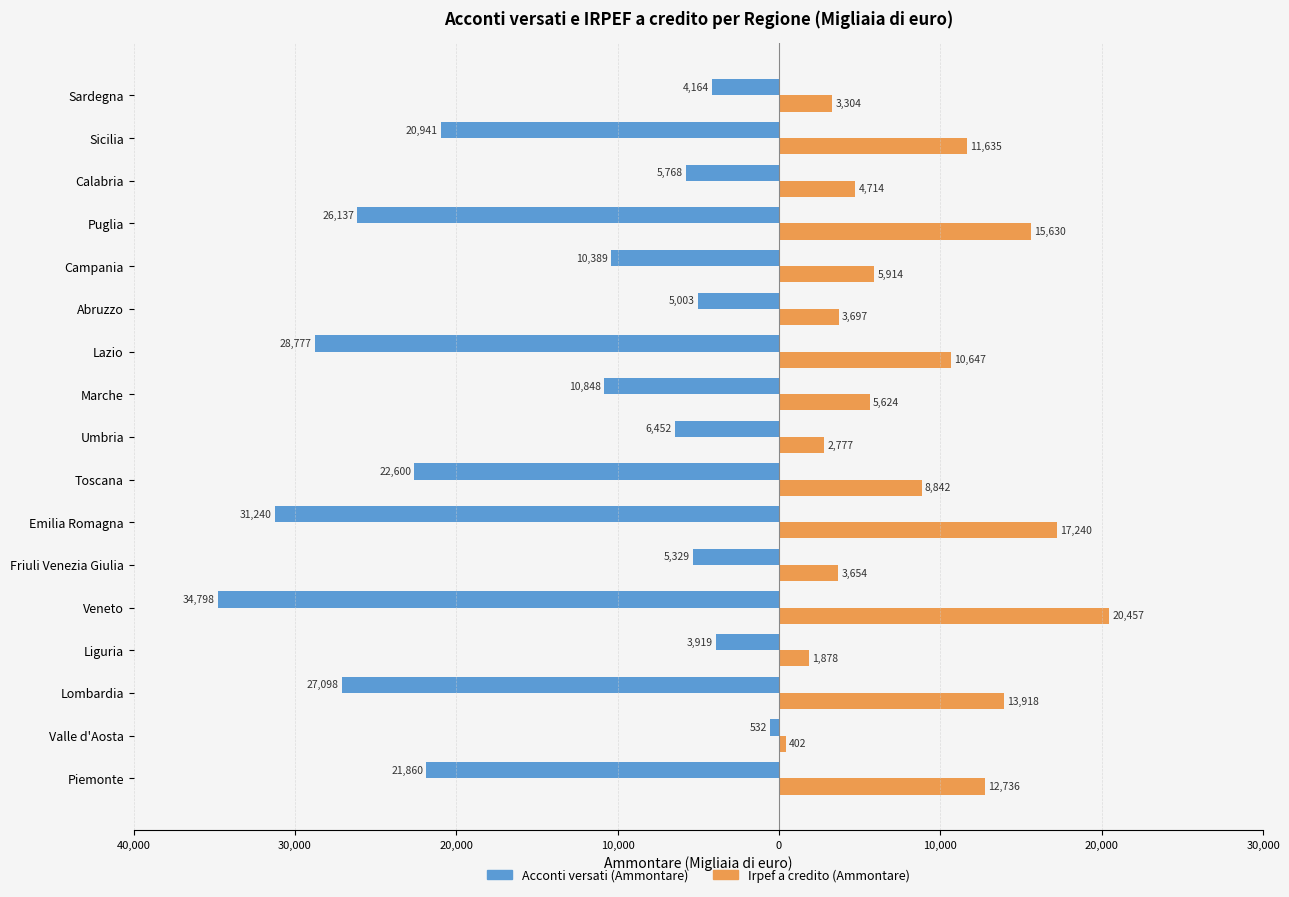

Rank the series by their average value, from lowest to highest.

Acconti versati (Ammontare), Irpef a credito (Ammontare)